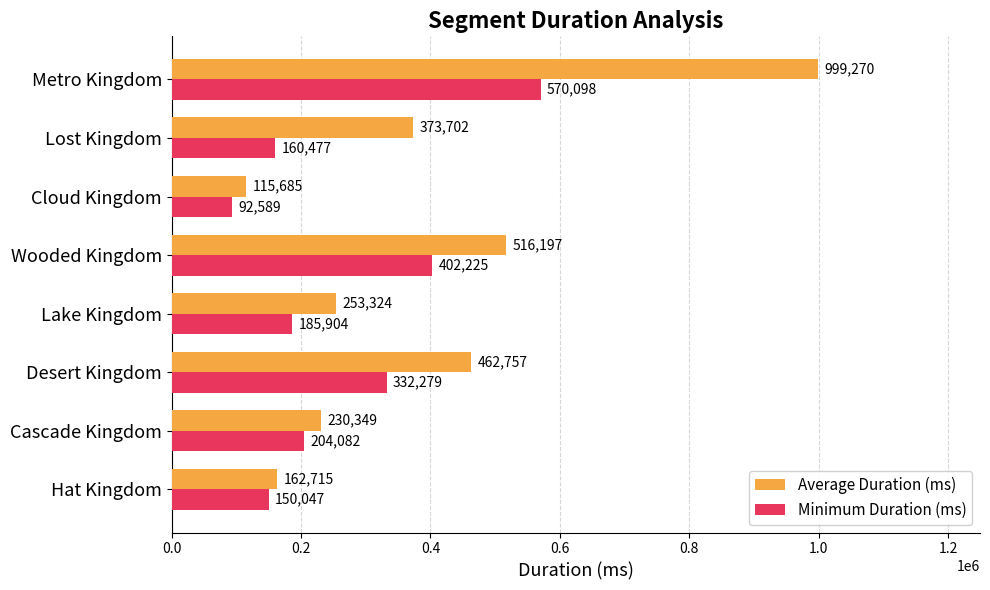

The value of Minimum Duration (ms) at Metro Kingdom is 936958. True or false?

False